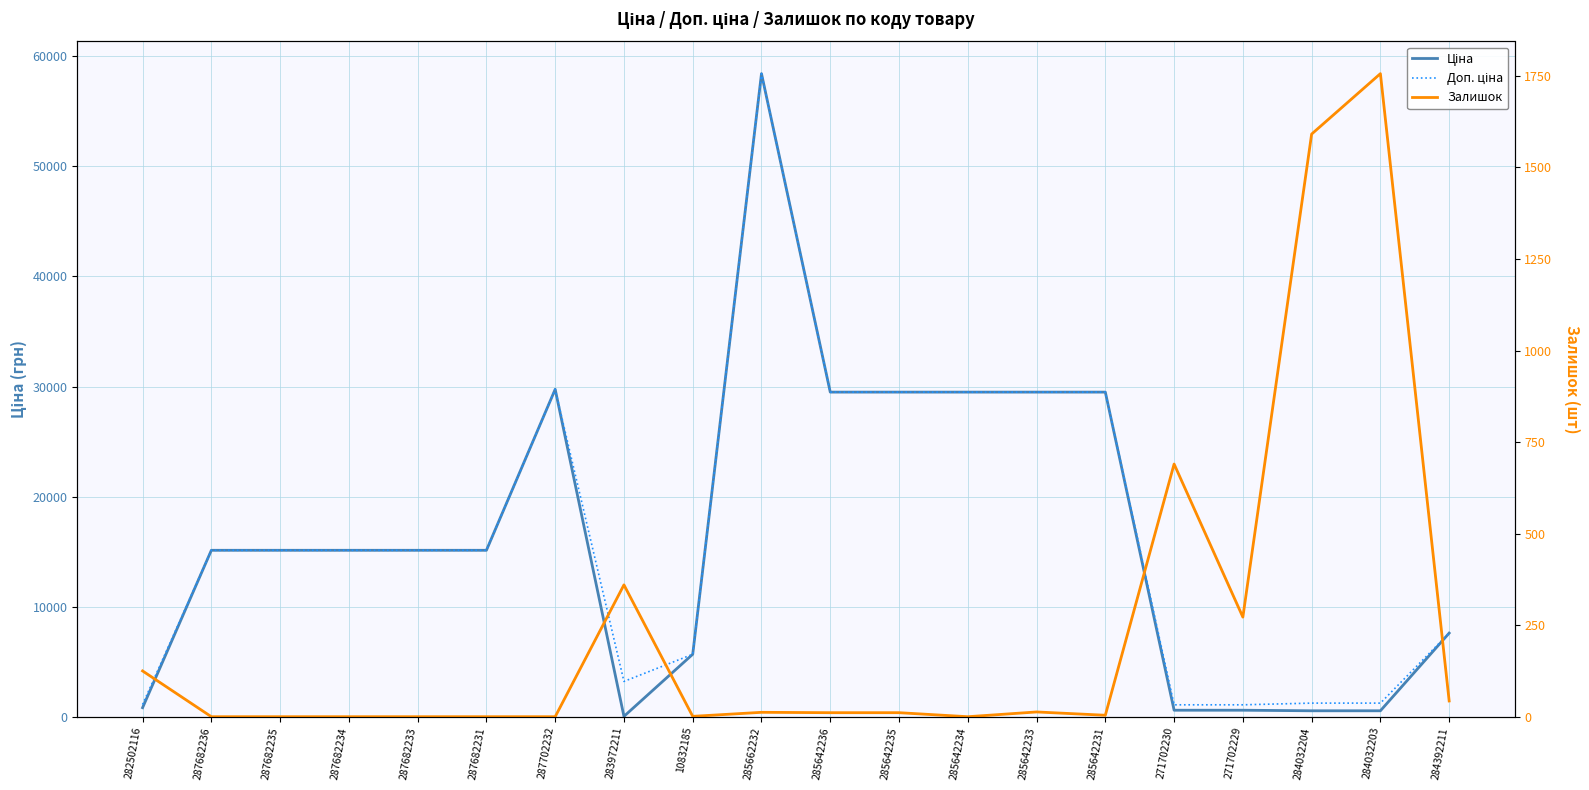

The value of Доп. ціна at 10832185 is 2440.5. True or false?

False